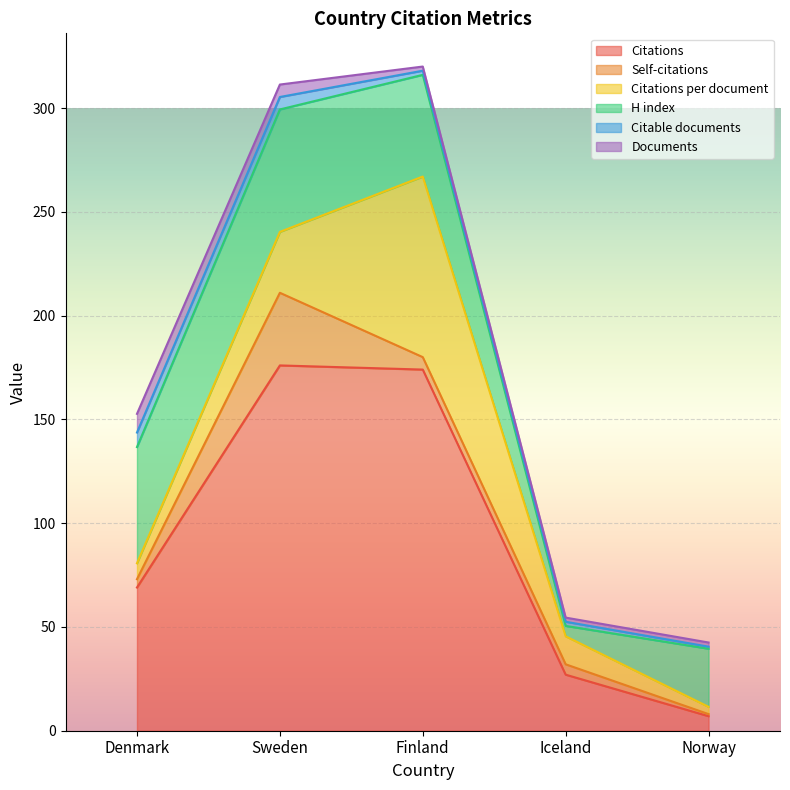

What position from the right is Norway?

1